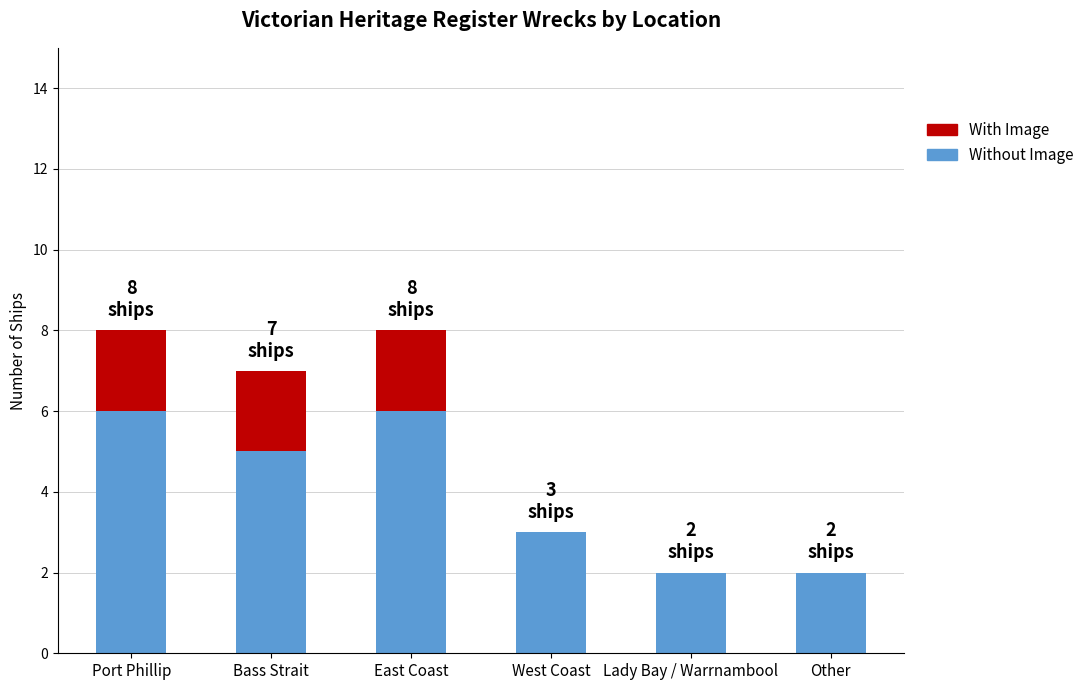

The Without Image series shows 3 at Lady Bay / Warrnambool. True or false?

False